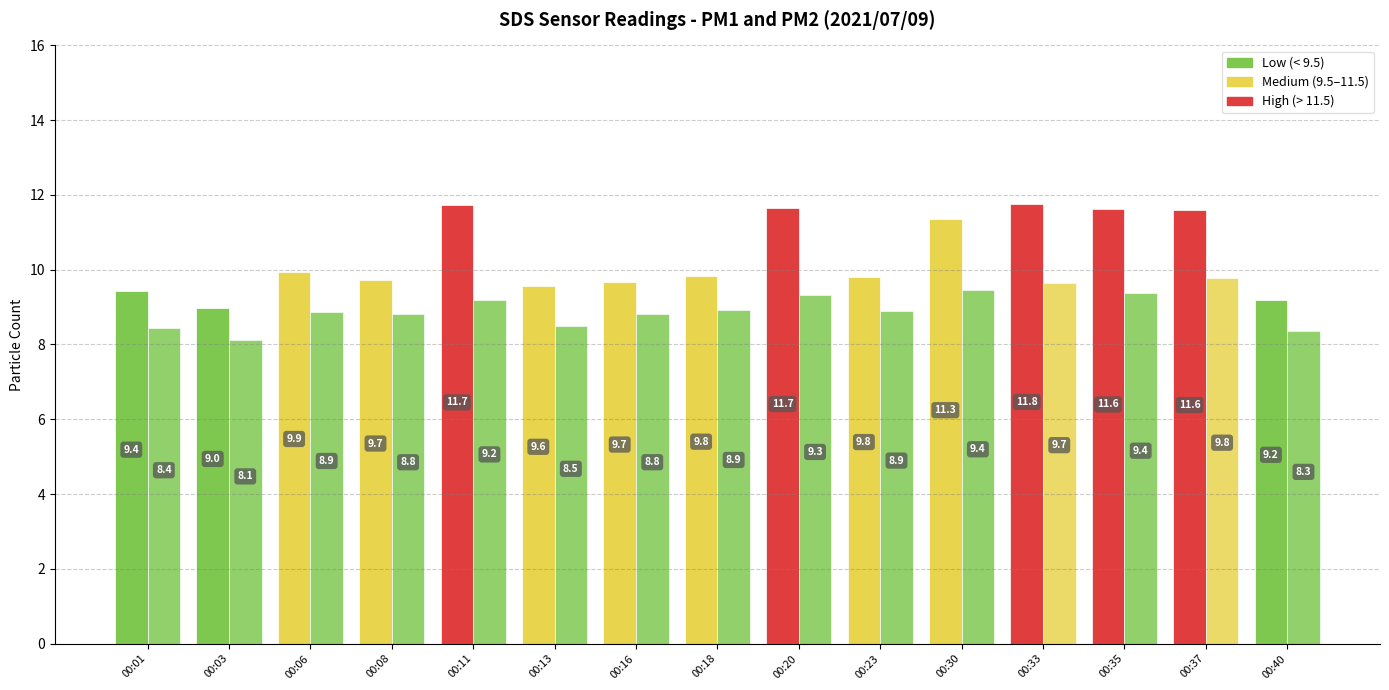

True or false: SDS_P2 has a value of 14.4 at 00:01.

False